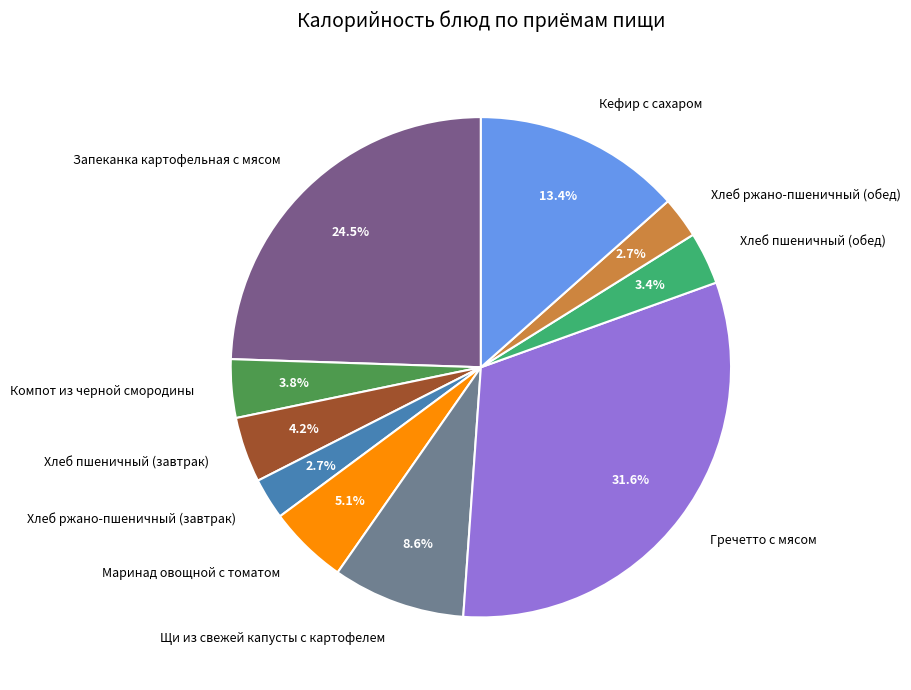

Is it true that Запеканка картофельная с мясом is 18% of the pie?

False